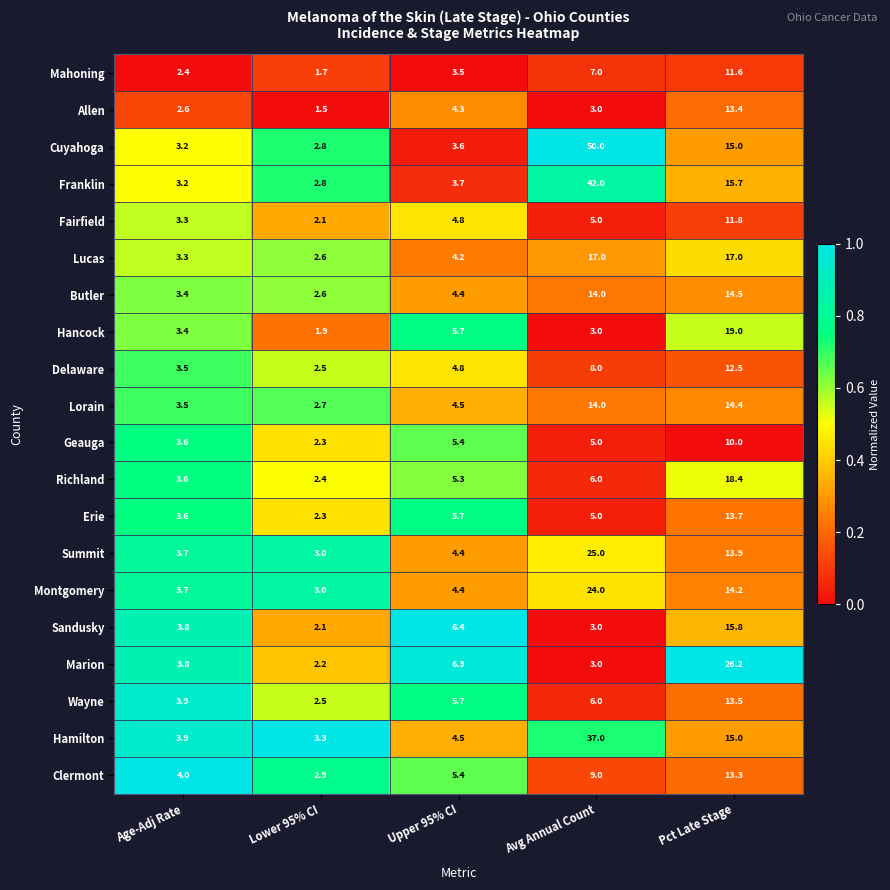

Which category has the lowest value across all series?

Lower 95% CI